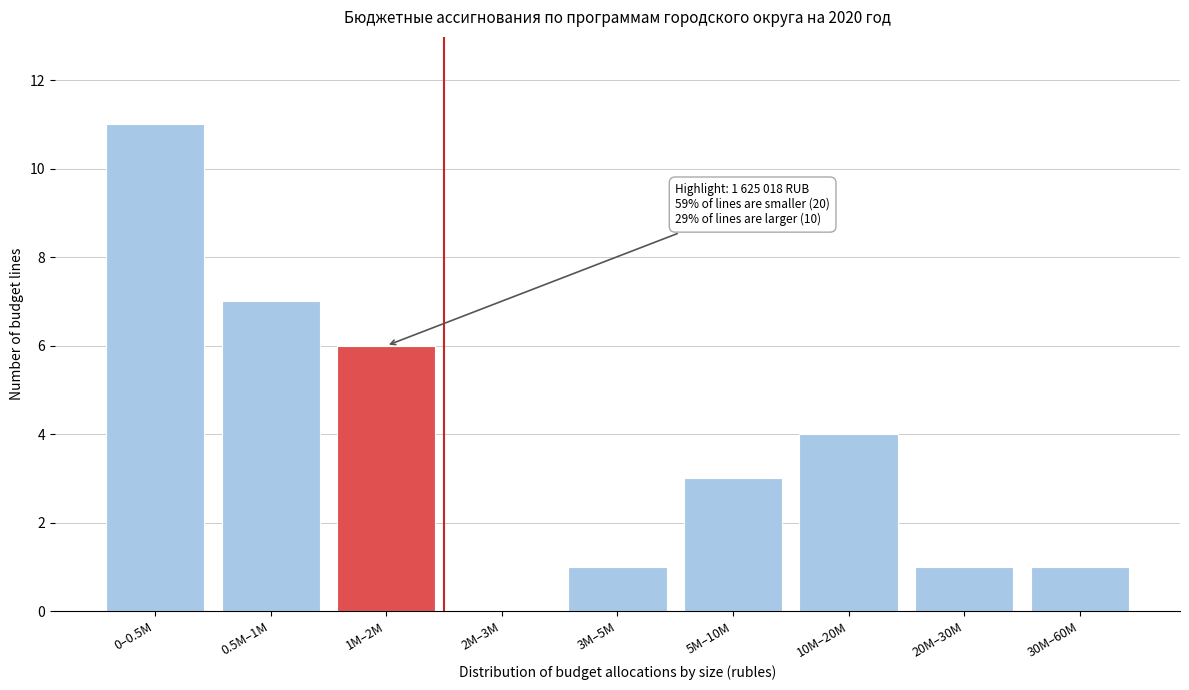

Reading right to left, transcribe all the data shown in this chart.

30M–60M=1	20M–30M=1	10M–20M=4	5M–10M=3	3M–5M=1	2M–3M=0	1M–2M=6	0.5M–1M=7	0–0.5M=11